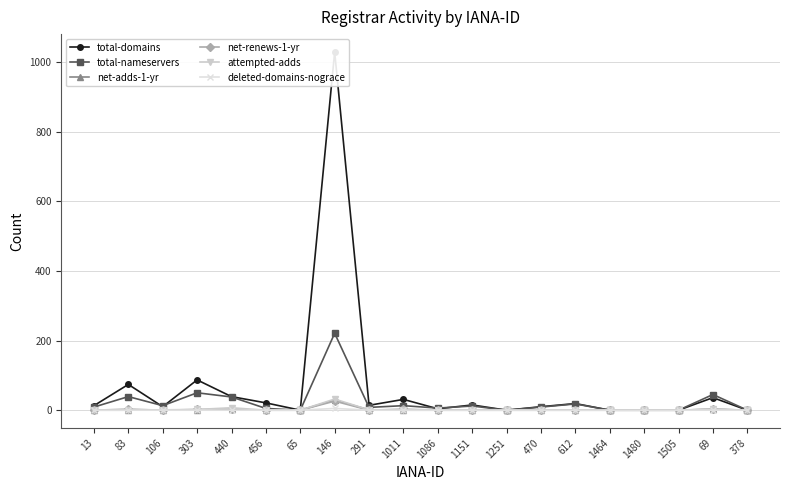

Which label corresponds to the smallest value in the chart?

65